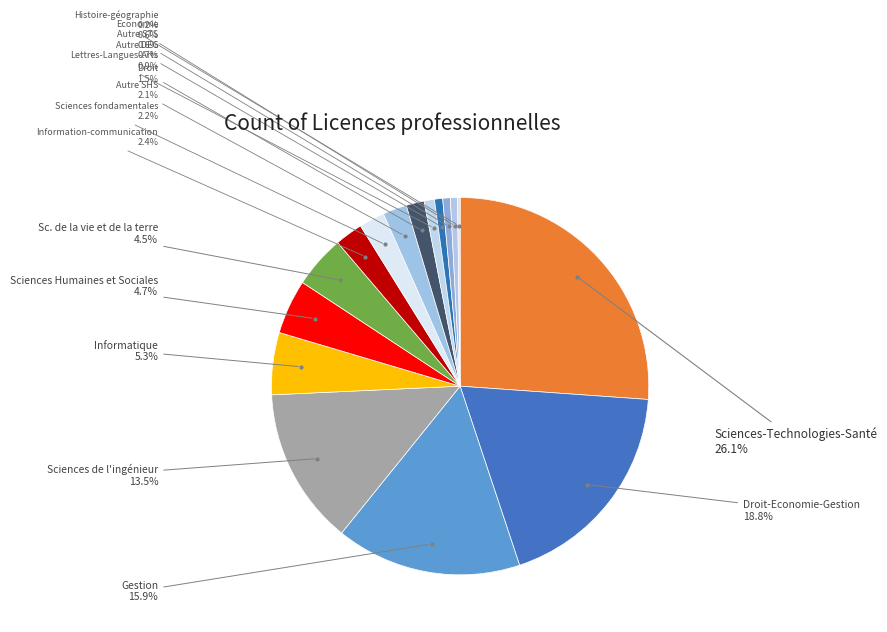

Is the sum of Gestion and Droit-Economie-Gestion greater than half?

No